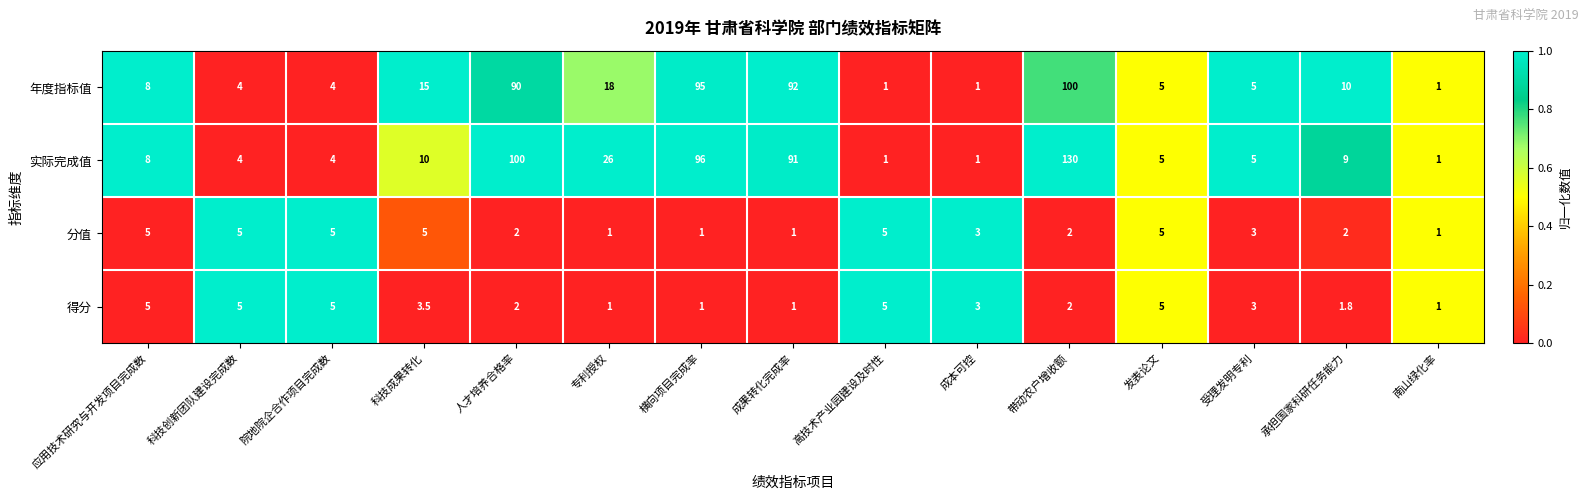

Which series changed the most between 人才培养合格率 and 专利授权?

实际完成值